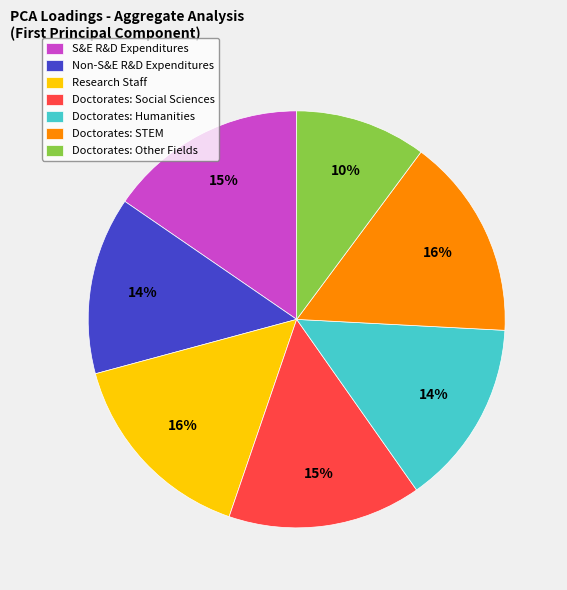

How many segments does this pie chart have?

7